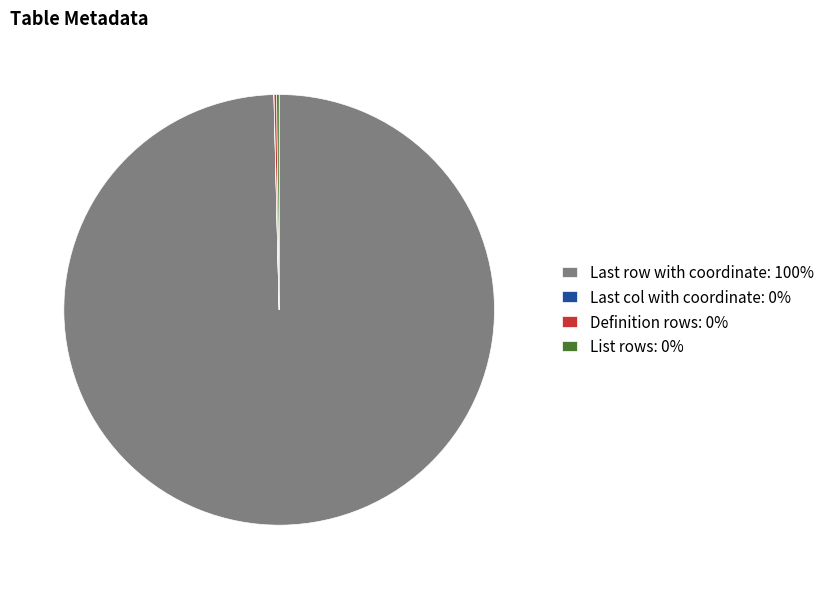

Is there any slice that represents more than half of the pie?

Yes